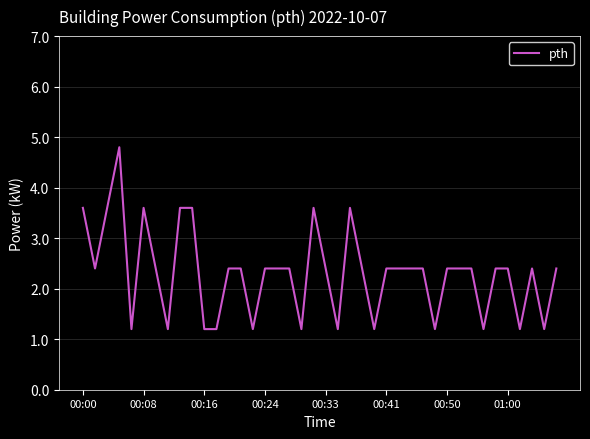

What is the greatest value displayed?

4.8